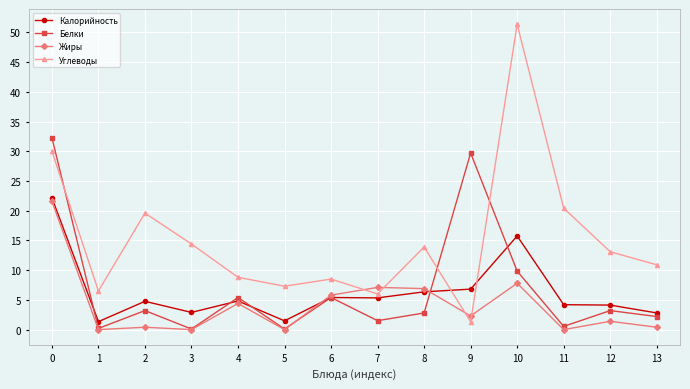

Is the value of Жиры at 5 greater than the value of Белки at 4?

No